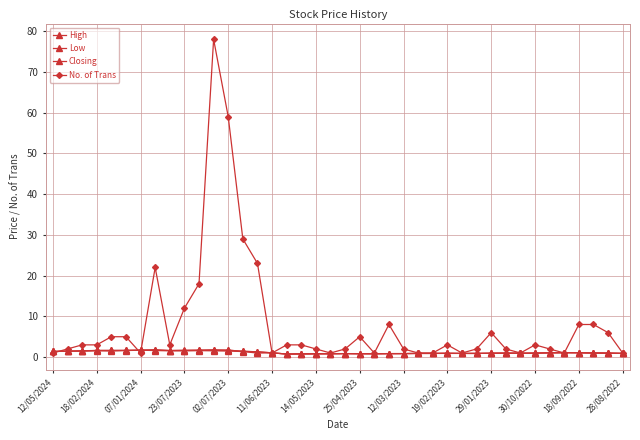

How many distinct data groups are displayed?

4